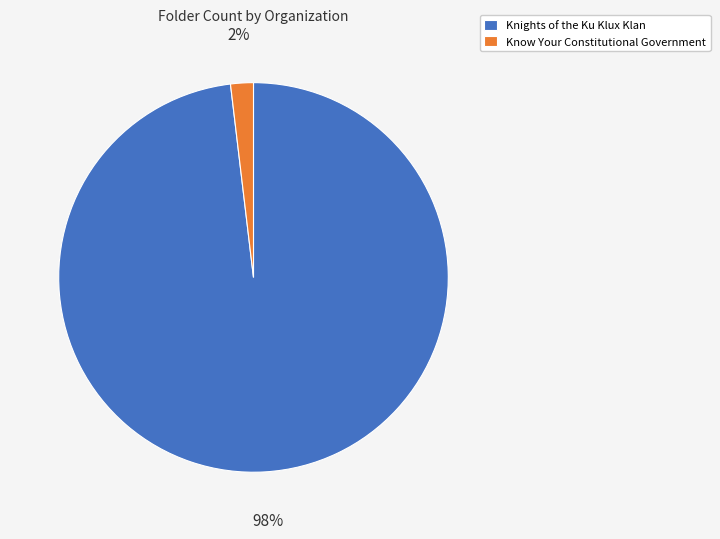

Does Knights of the Ku Klux Klan account for over 50% of the chart?

Yes